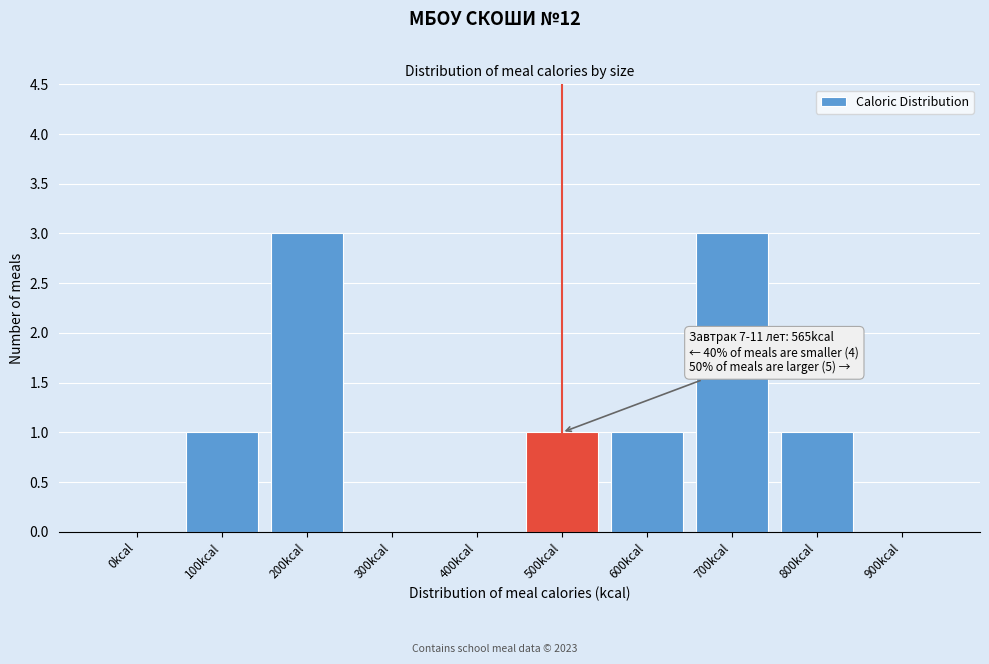

Reading right to left, transcribe all the data shown in this chart.

900kcal=0	800kcal=1	700kcal=3	600kcal=1	500kcal=1	400kcal=0	300kcal=0	200kcal=3	100kcal=1	0kcal=0